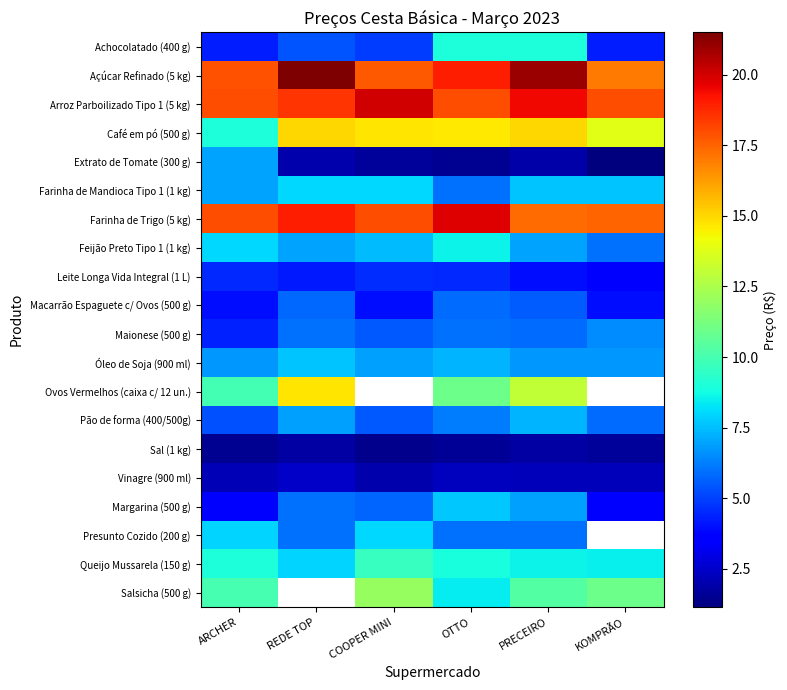

True or false: Arroz Parboilizado Tipo 1 (5 kg) has a value of 27.4 at PRECEIRO.

False